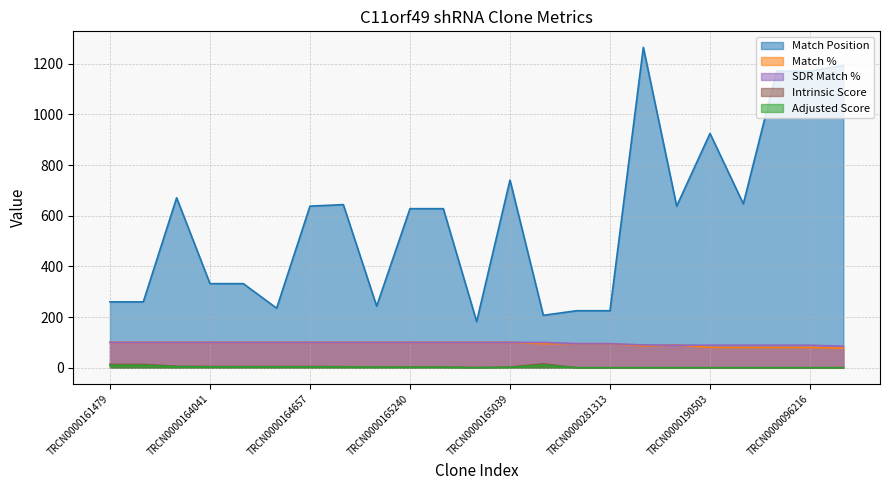

True or false: Adjusted Score and Match % cross at least once.

False